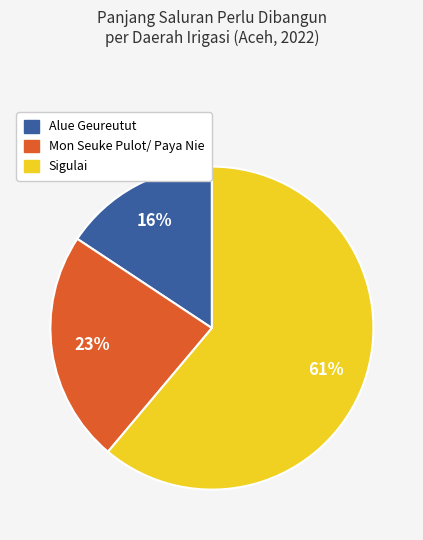

Is Sigulai the majority of the pie?

Yes